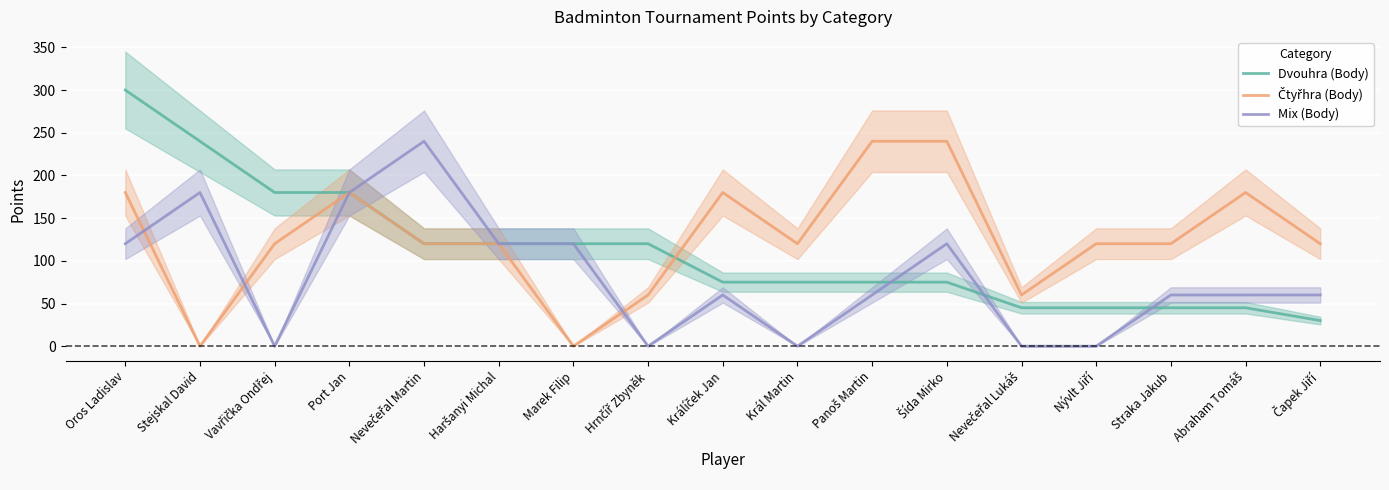

Rank the series by their maximum value, from highest to lowest.

Dvouhra (Body), Čtyřhra (Body), Mix (Body)